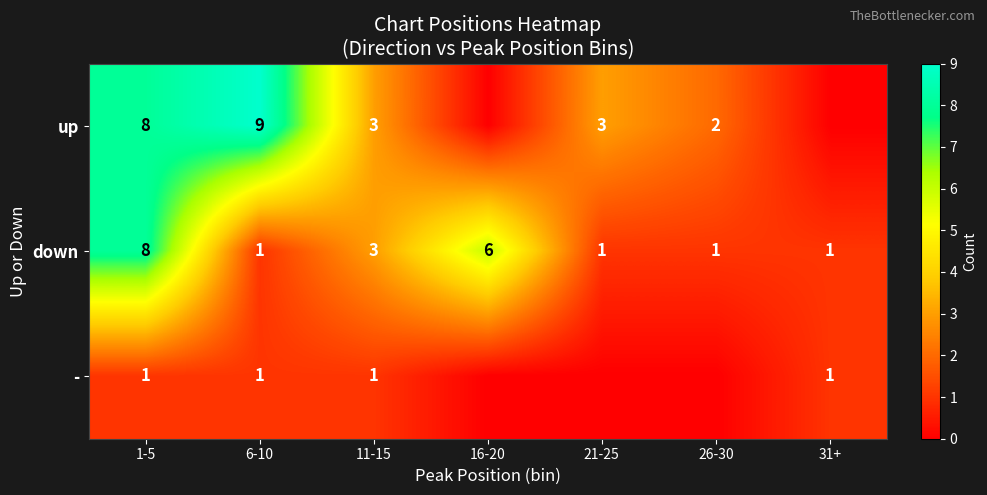

What is the difference between the down values at 26-30 and 1-5?

7